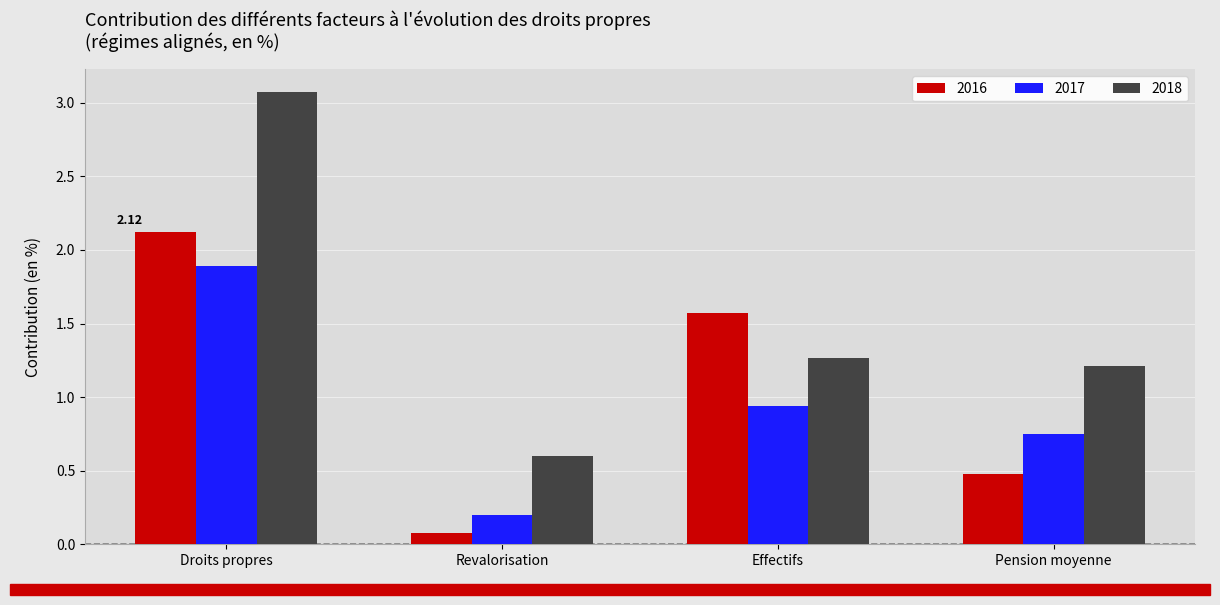

At which label does 2018 reach its minimum?

Revalorisation